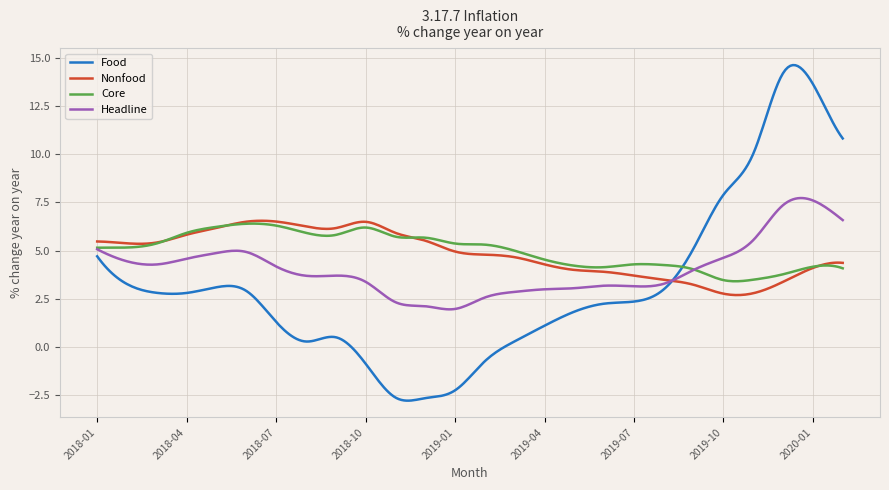

Count the number of data series in this chart.

4